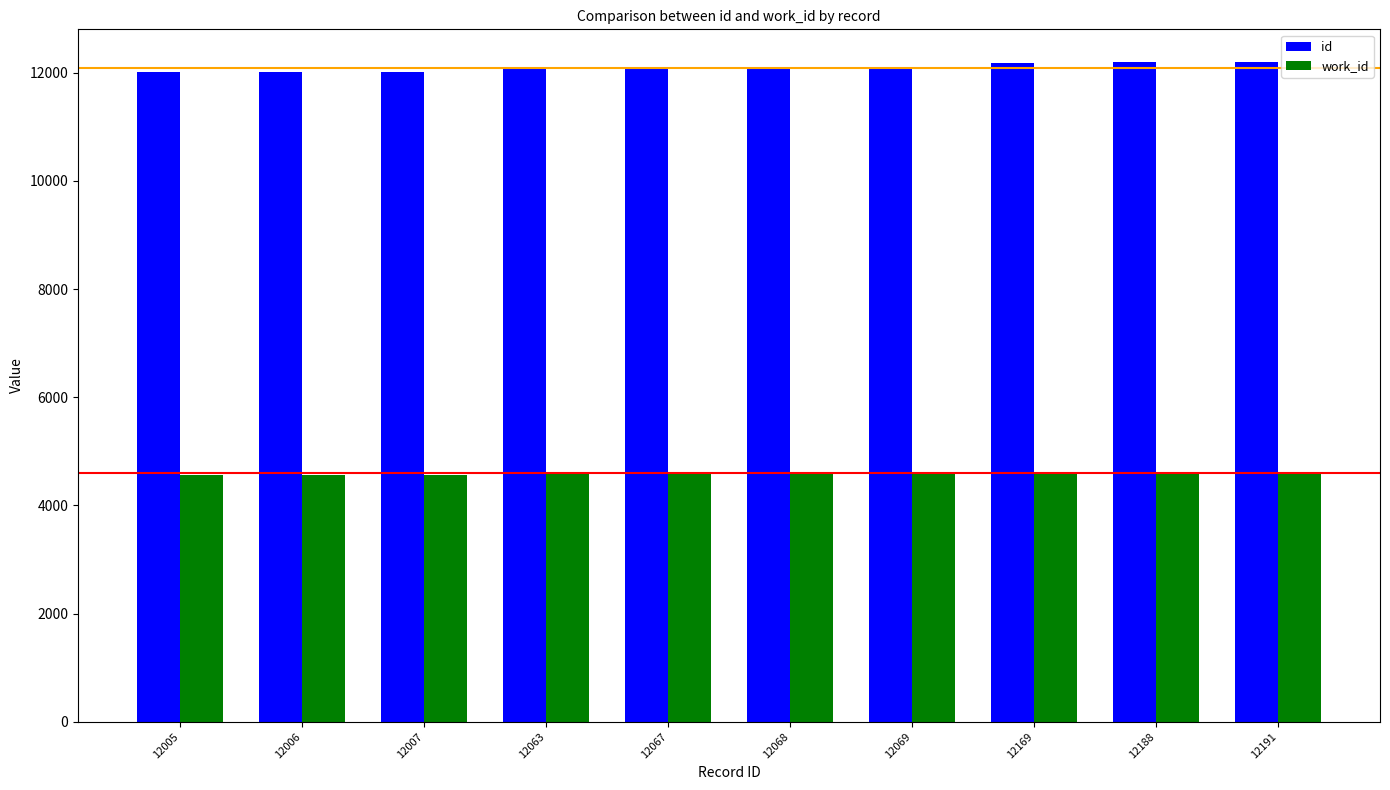

How many bars are there in total?

20